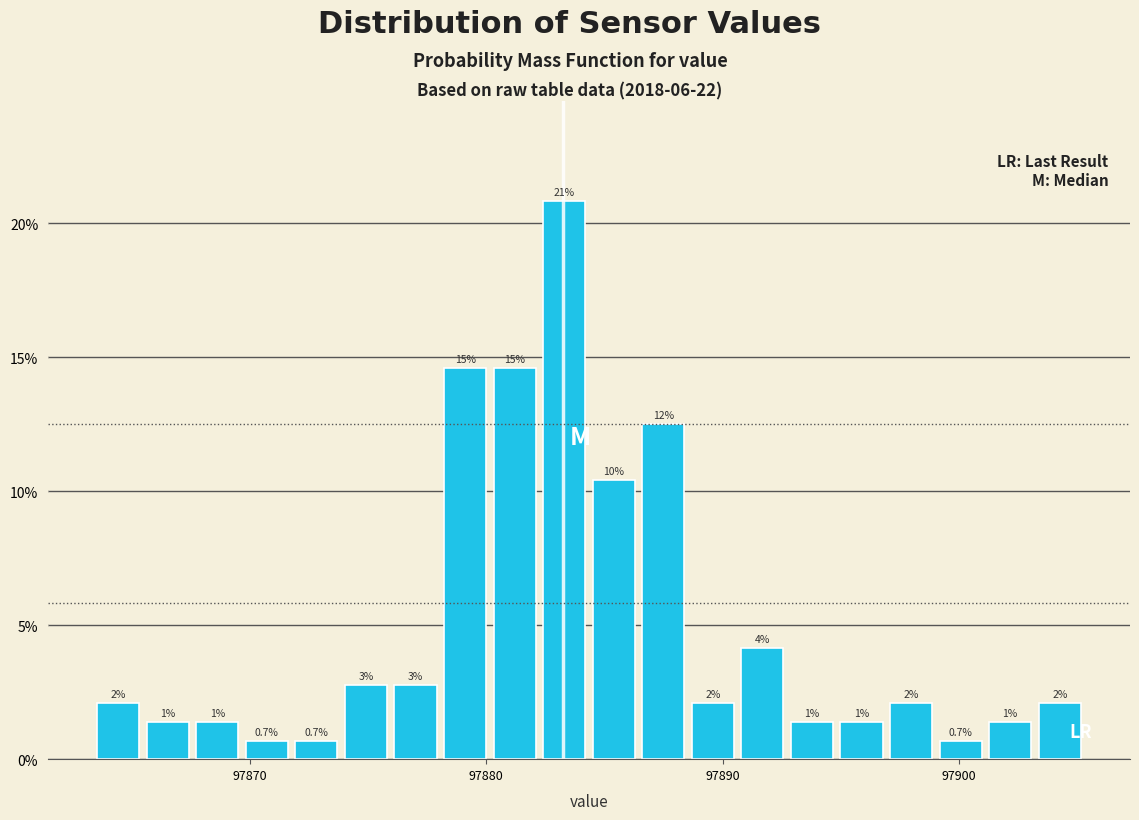

Around what value on the x-axis is the tallest bar? Give the approximate position of its centre, as read against the axis.

97883